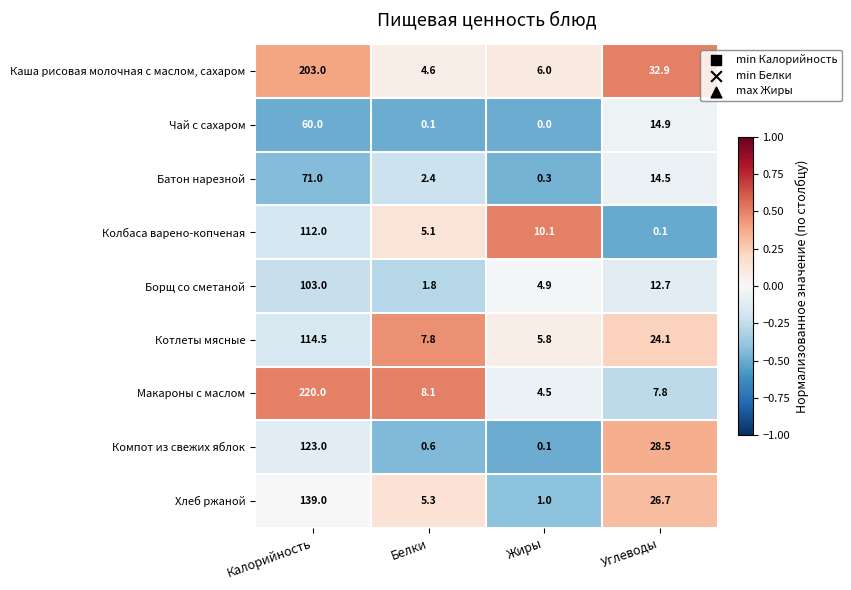

What is the difference between the maximum and minimum values in the Борщ со сметаной series?

101.2